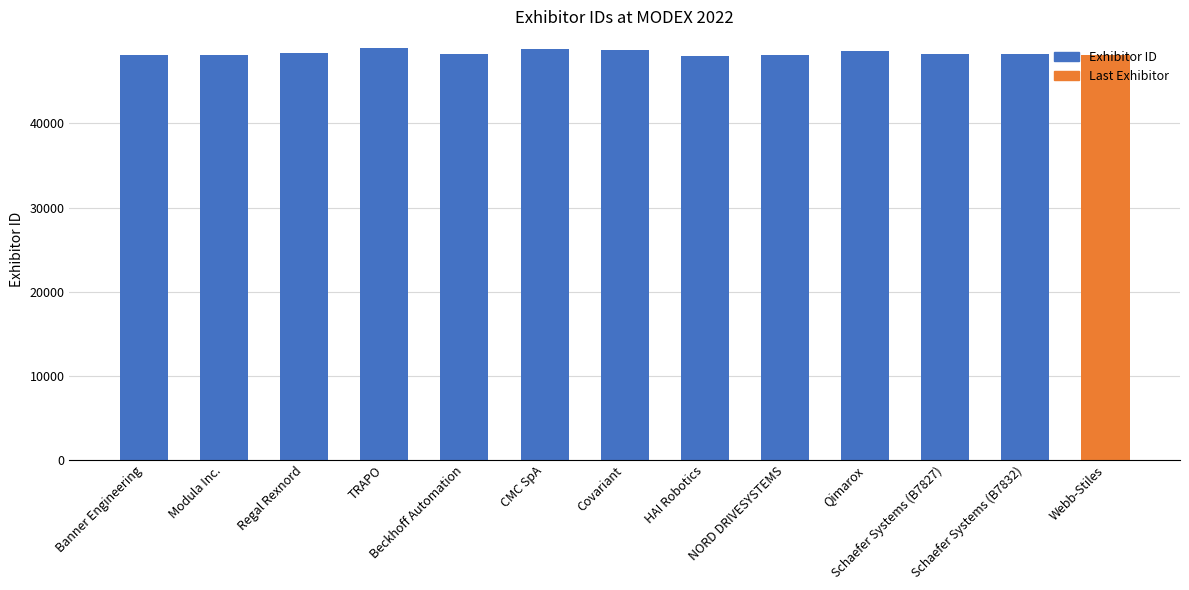

What is the sum of all values?

628919